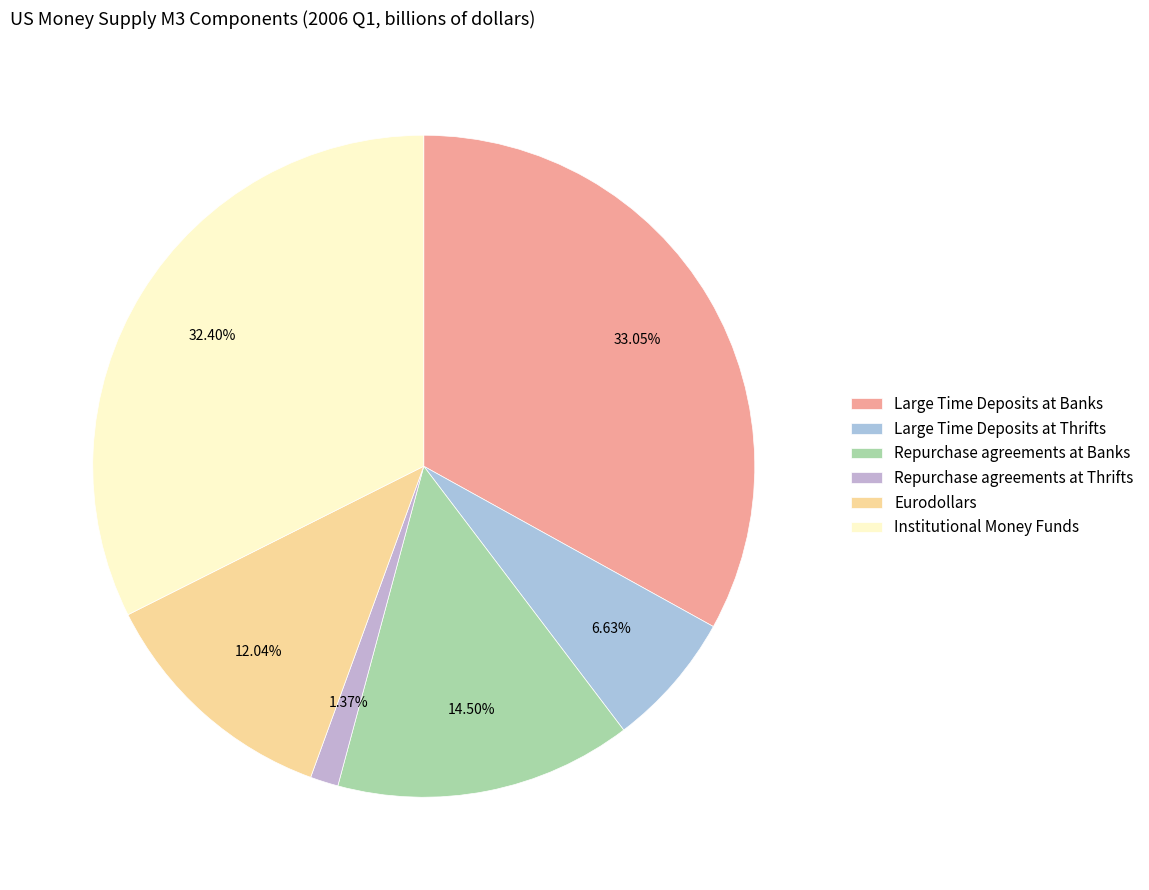

To the nearest percent, what portion does Large Time Deposits at Thrifts represent?

7%